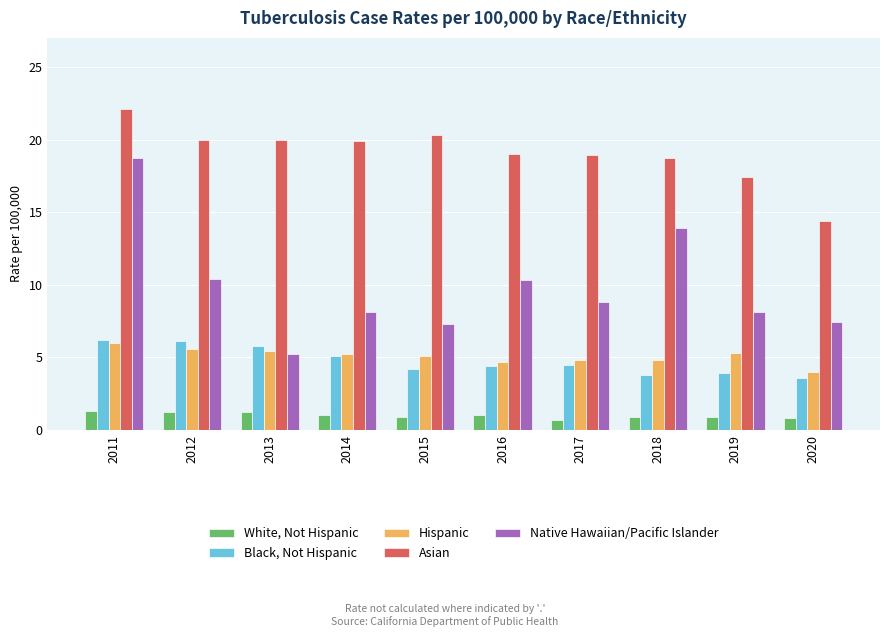

What is the difference between the Hispanic values at 2019 and 2015?

0.2